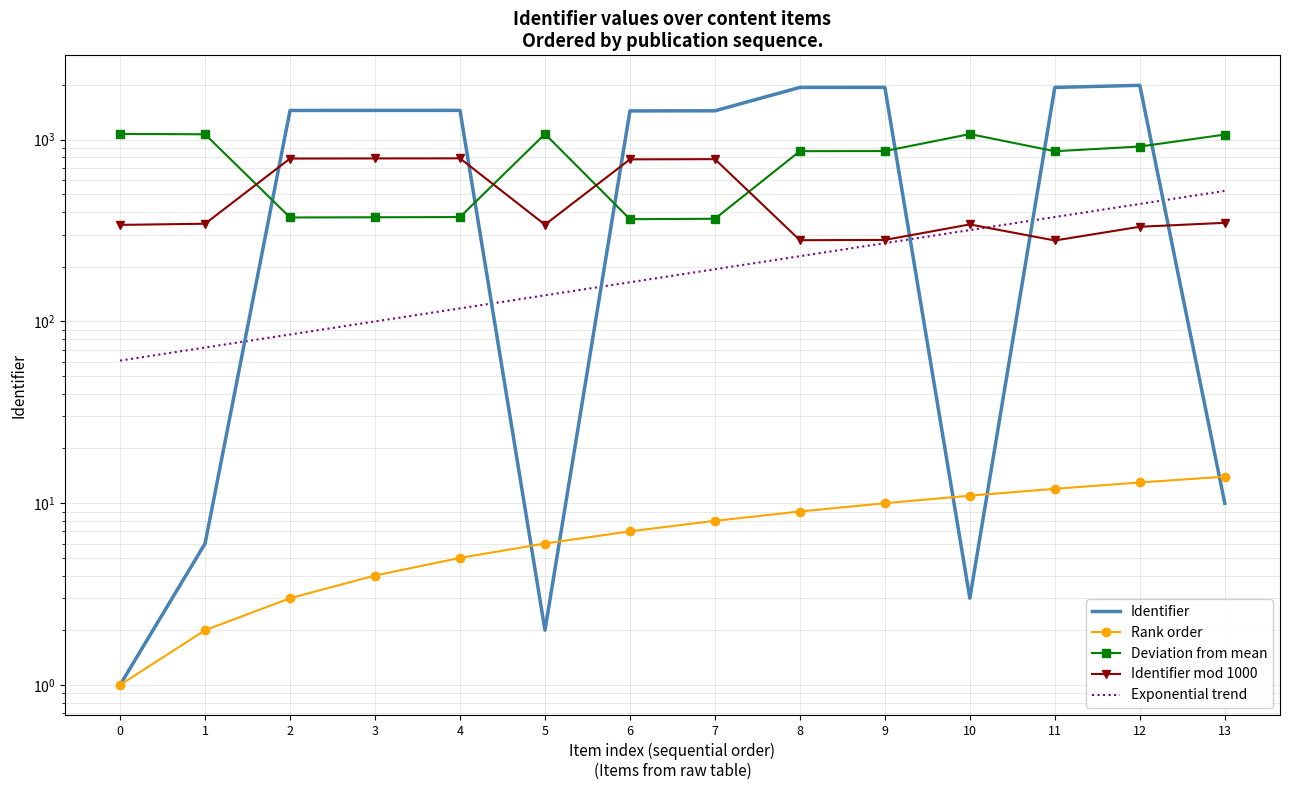

Read the Deviation from mean value at 8.

865.4